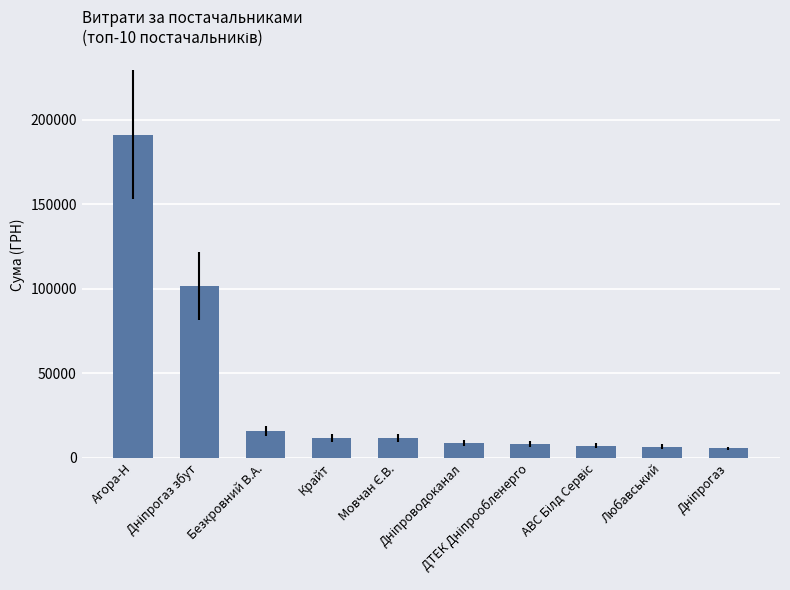

What is the smallest value displayed?

5431.8